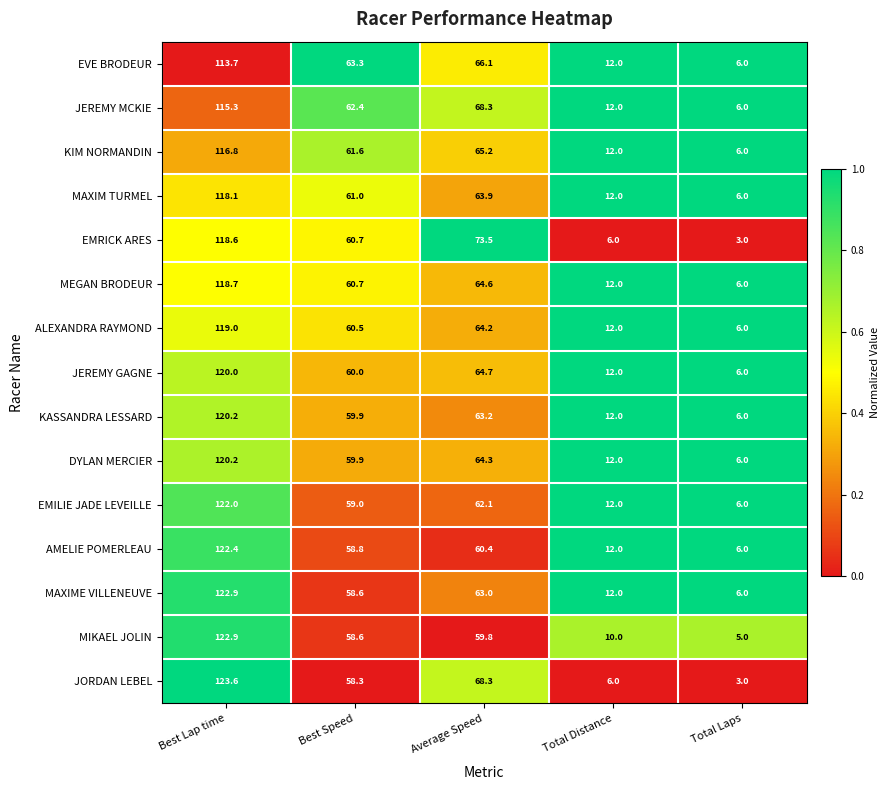

What is the maximum value shown in the chart?

123.6